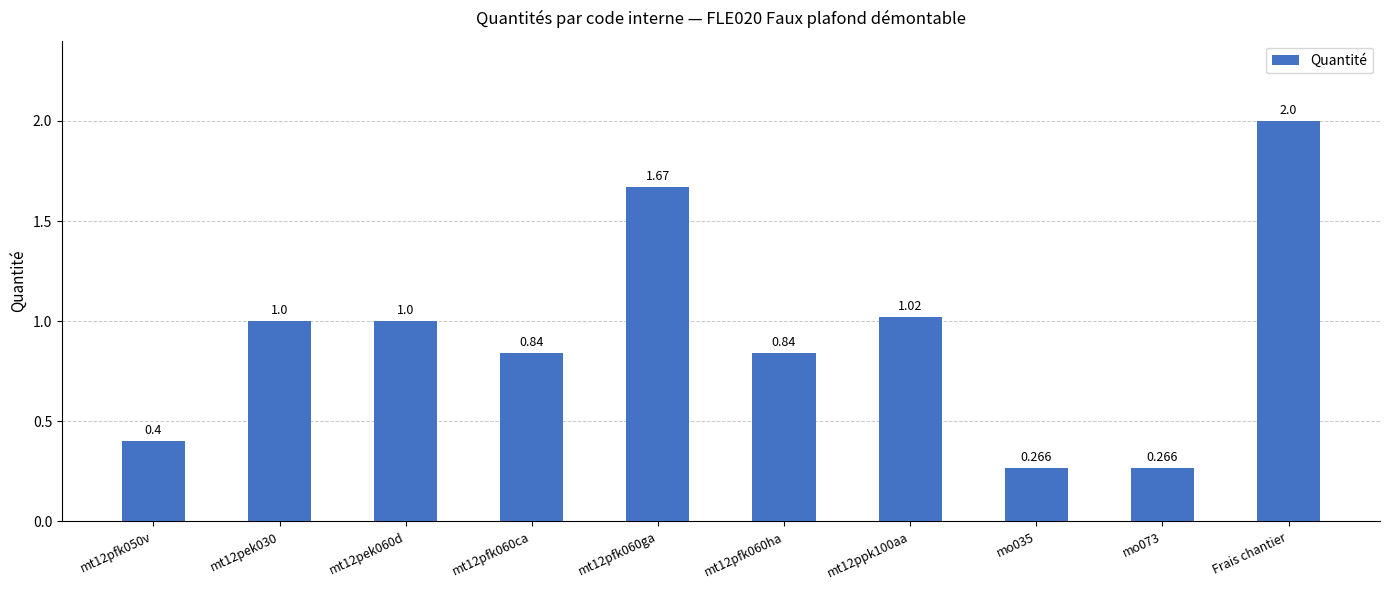

Which label corresponds to the largest value in the chart?

Frais chantier